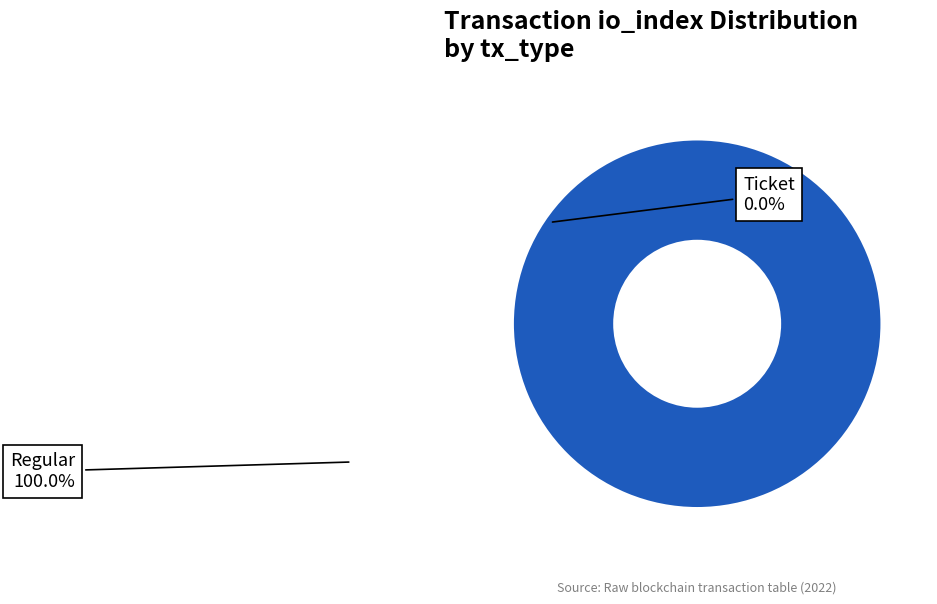

Count the number of slices in the pie.

2